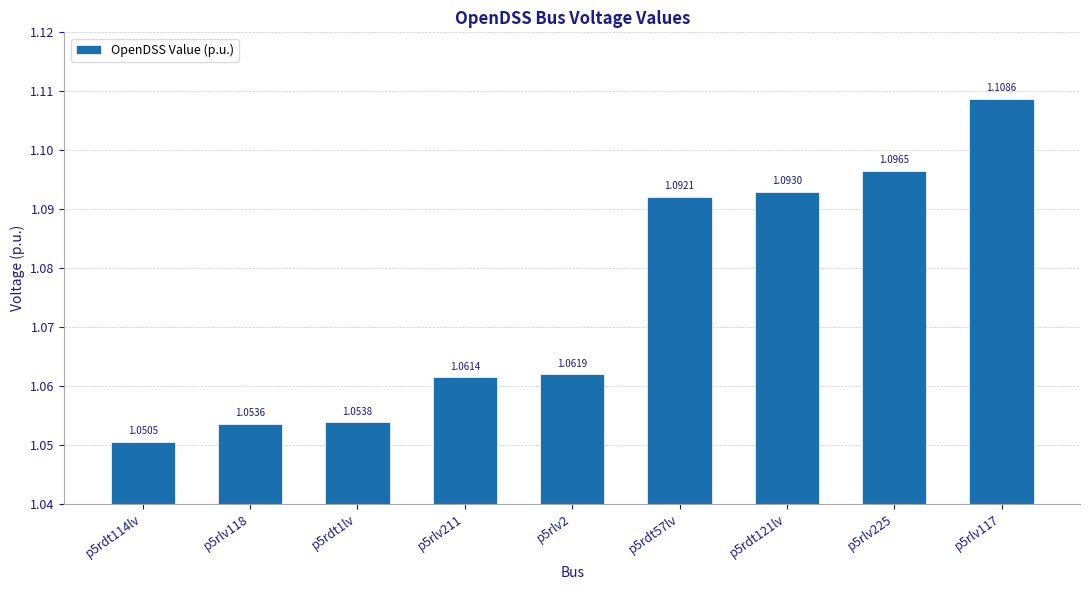

How many bars are there in total?

9